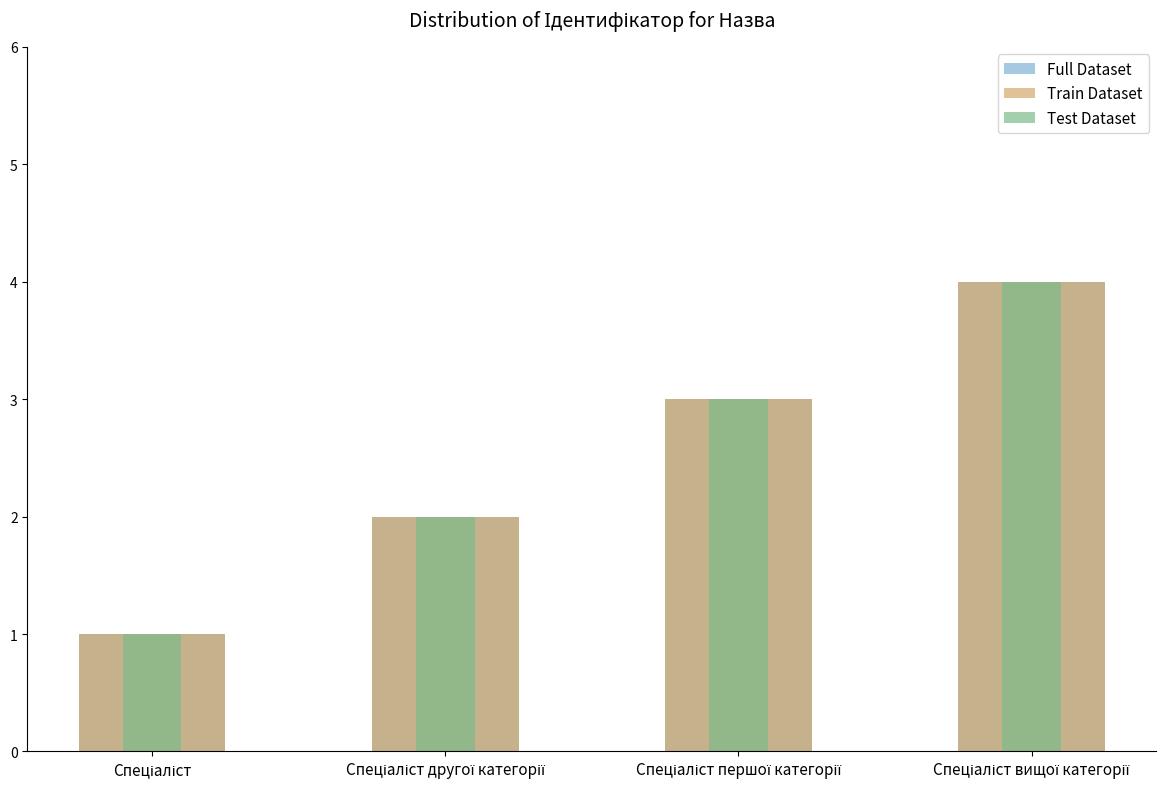

At which label does Train Dataset first exceed 3?

Спеціаліст вищої категорії